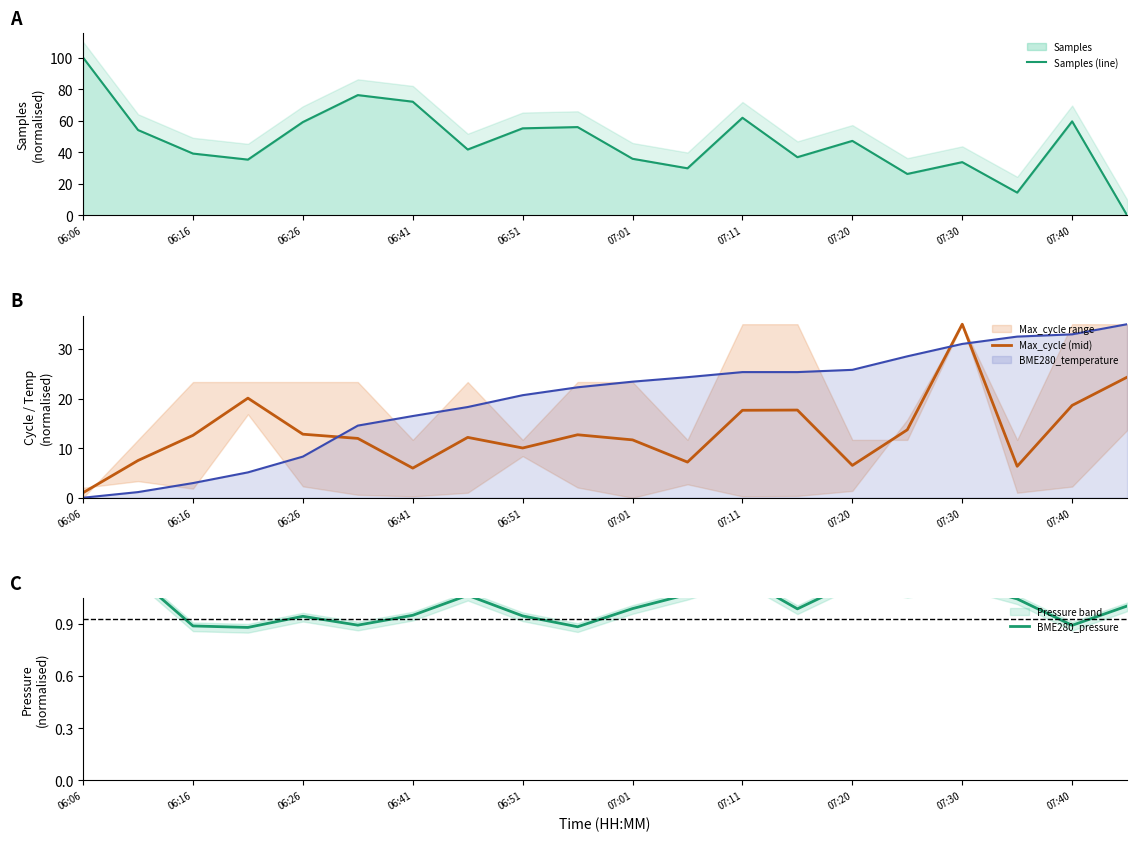

How many lines are shown in the chart?

3